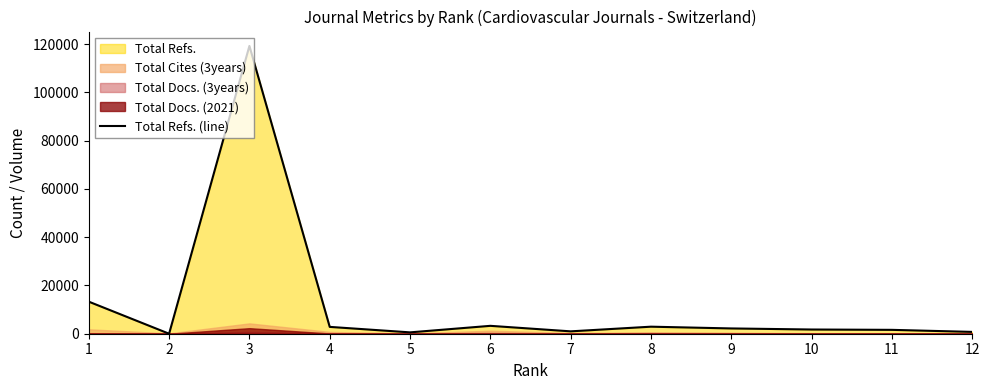

The chart shows a value of 13282 at 1. True or false?

True